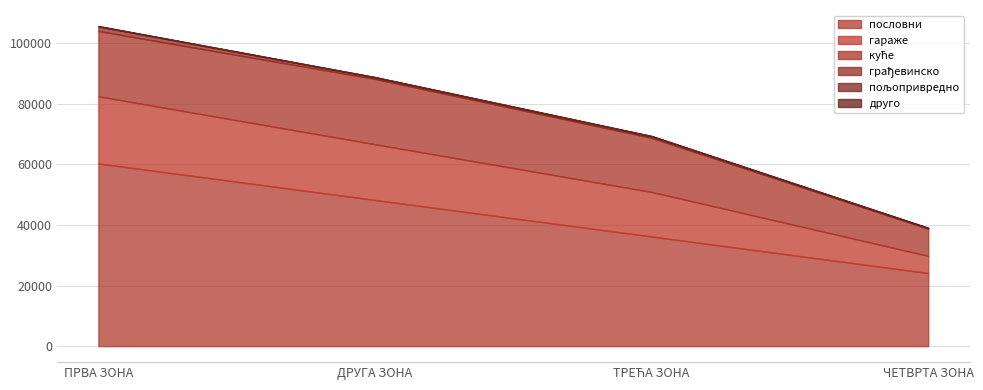

True or false: пословни has a value of 24137.0 at ЧЕТВРТА ЗОНА.

True